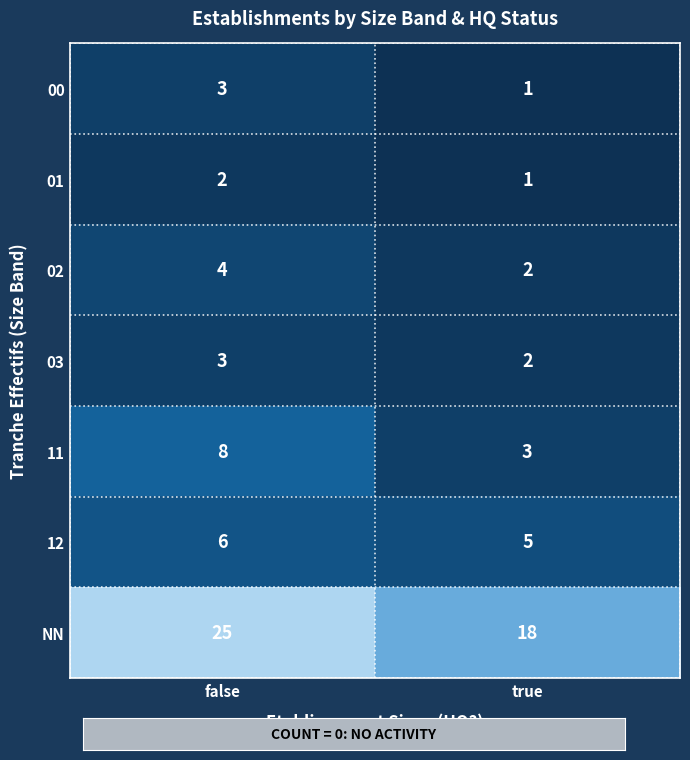

Reading right to left, what are all the values shown in this chart?

00: true=1	false=3
01: true=1	false=2
02: true=2	false=4
03: true=2	false=3
11: true=3	false=8
12: true=5	false=6
NN: true=18	false=25